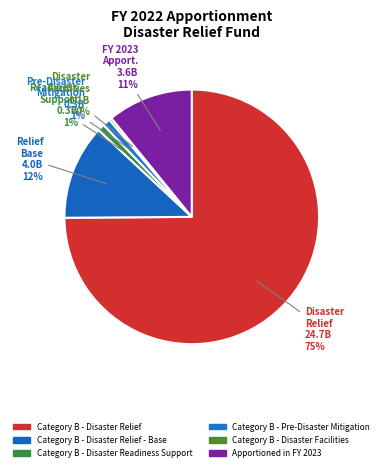

The Apportioned in FY 2023 slice represents 1% of the pie. True or false?

False